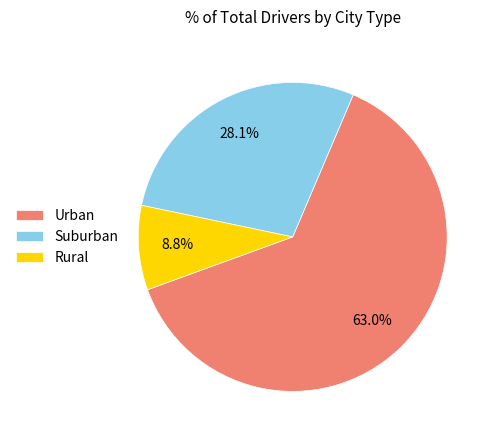

What percentage do Urban and Rural together represent?

71.9%